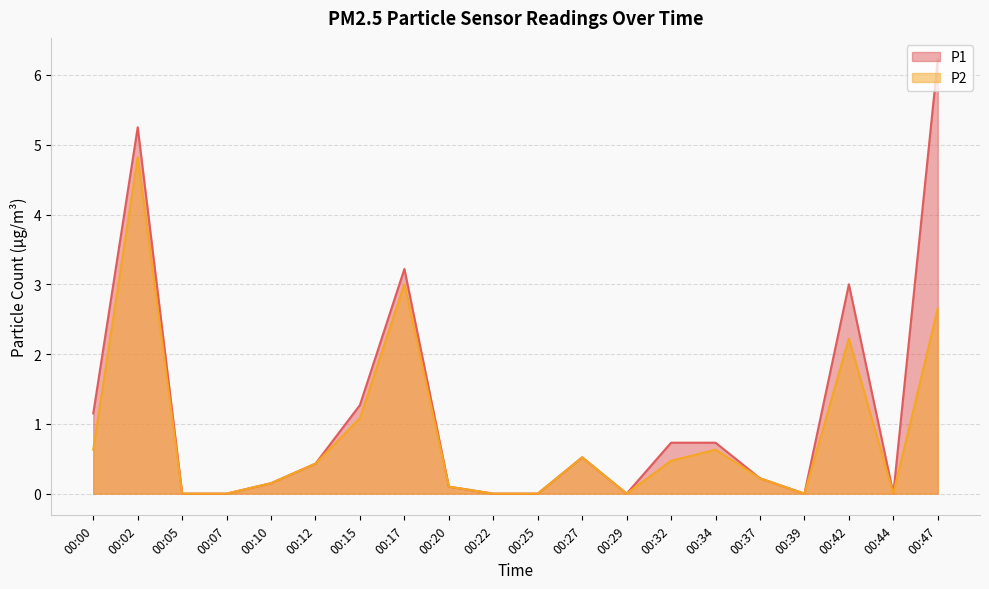

How many interior local peaks does the P1 series have?

4